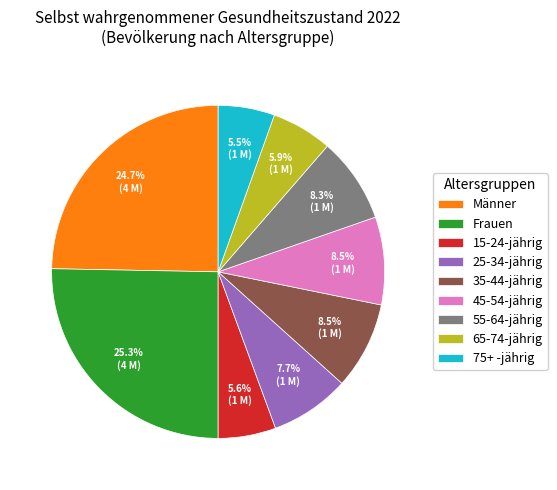

How many segments does this pie chart have?

9